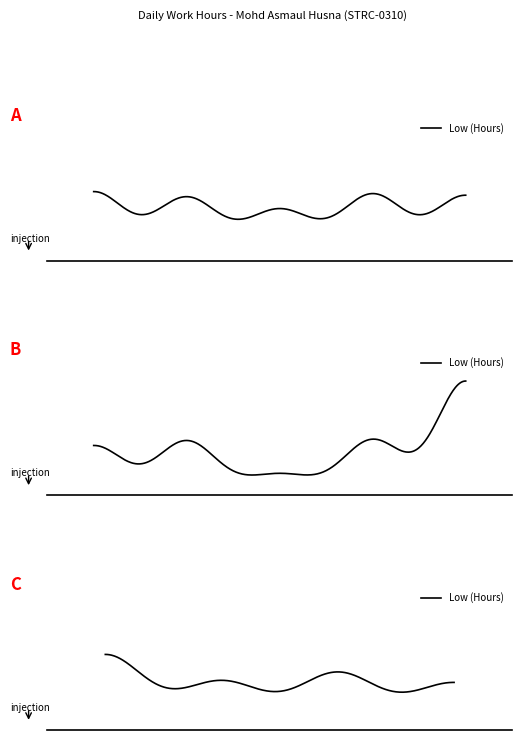

What is the label of the 12th point from the left?

11-Sat